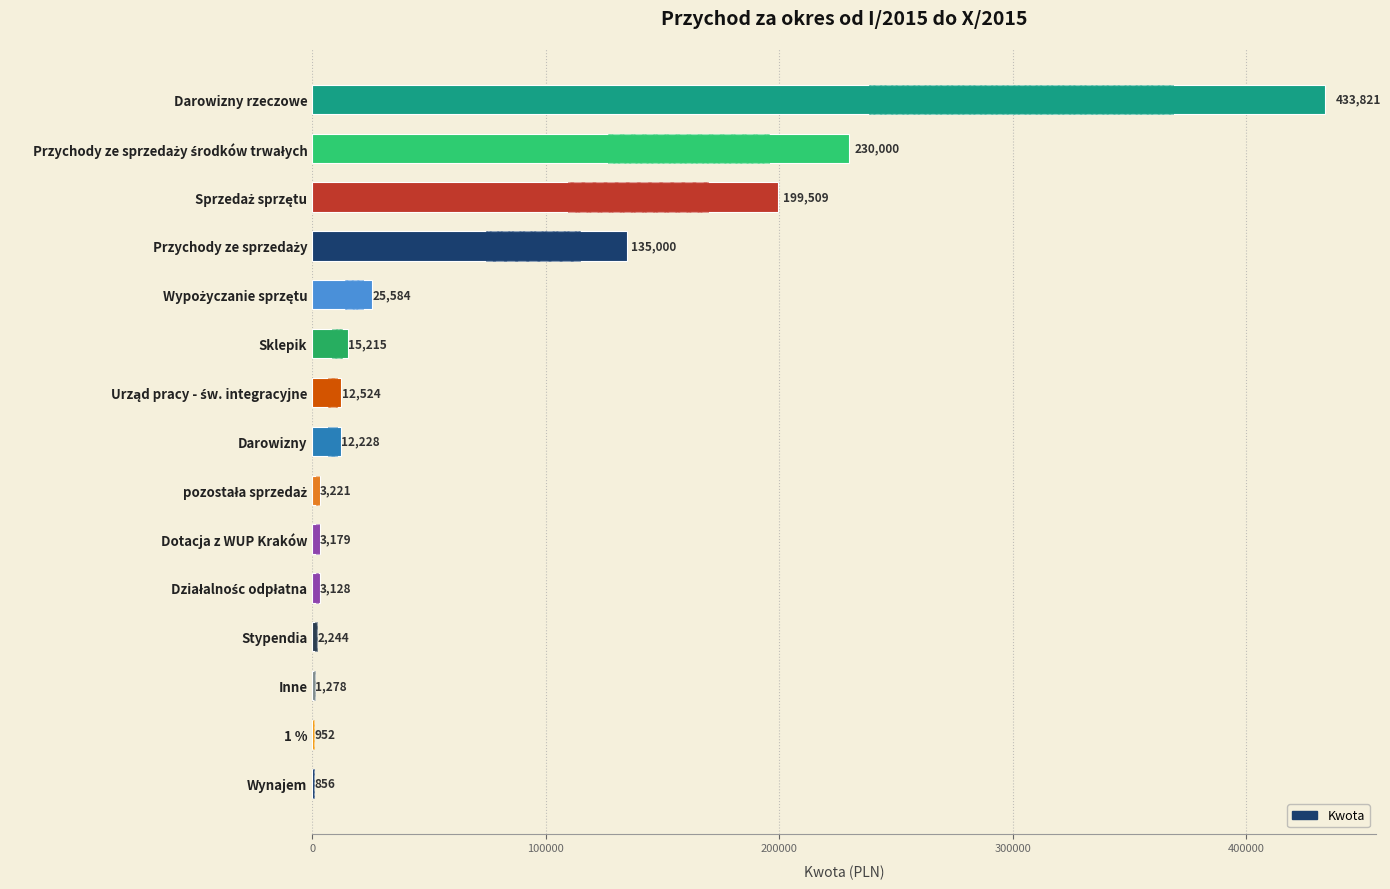

What is the minimum value shown in the chart?

856.2